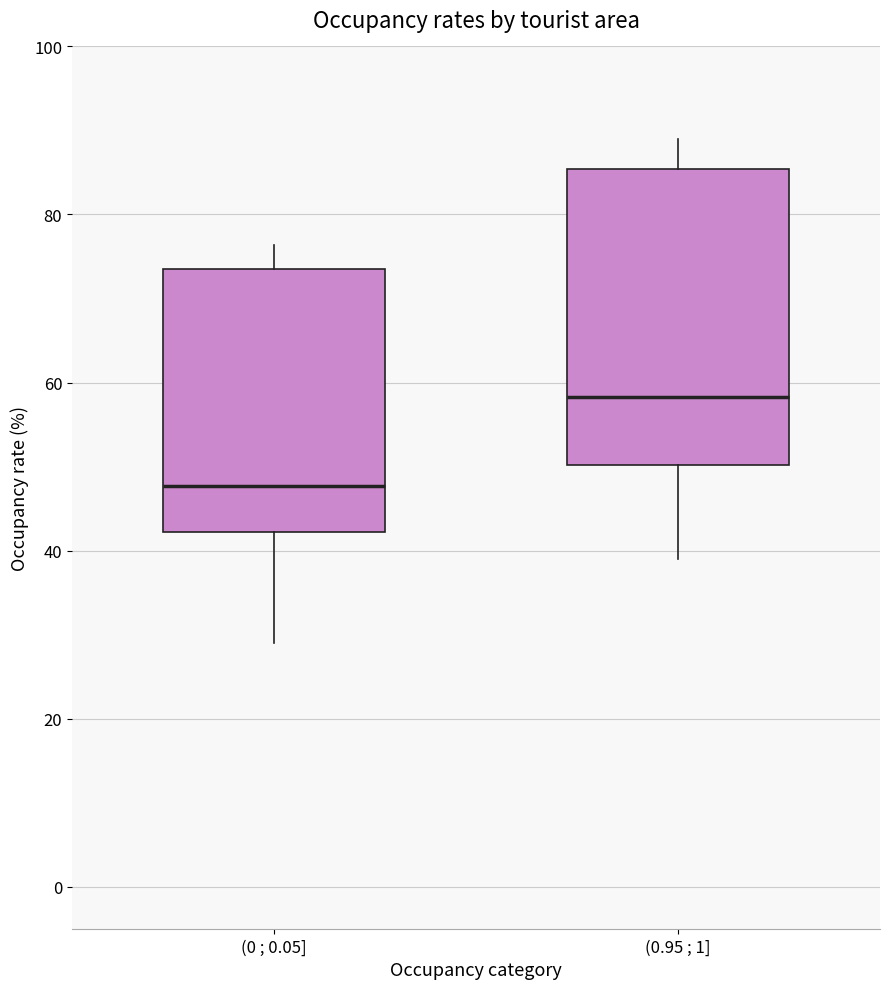

Reading left to right, transcribe this box plot: for each box, give where its median line is, the range the box spans, and where its two whiskers end, as read against the y-axis. The values are not printed on the chart, so give them approximately, as read against the axis.

(0 ; 0.05]: median 48, box 42 to 74, whiskers 28 to 76
(0.95 ; 1]: median 58, box 50 to 86, whiskers 40 to 90